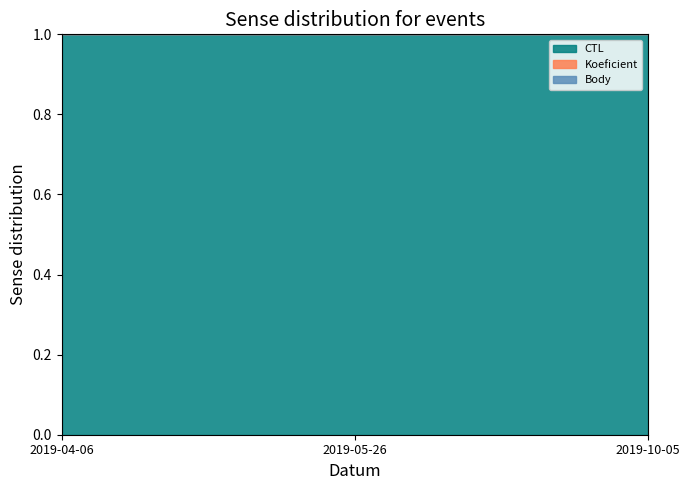

Is the value of Koeficient at 2019-10-05 greater than the value of CTL at 2019-10-05?

Yes